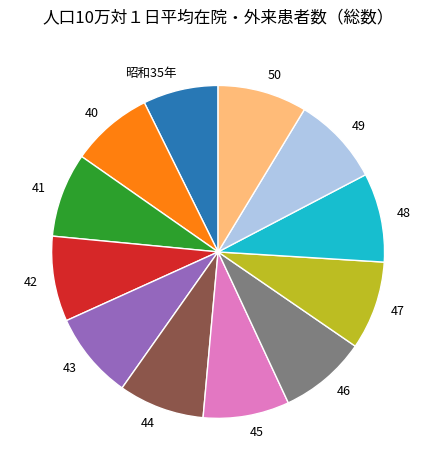

Is there any slice that represents more than half of the pie?

No